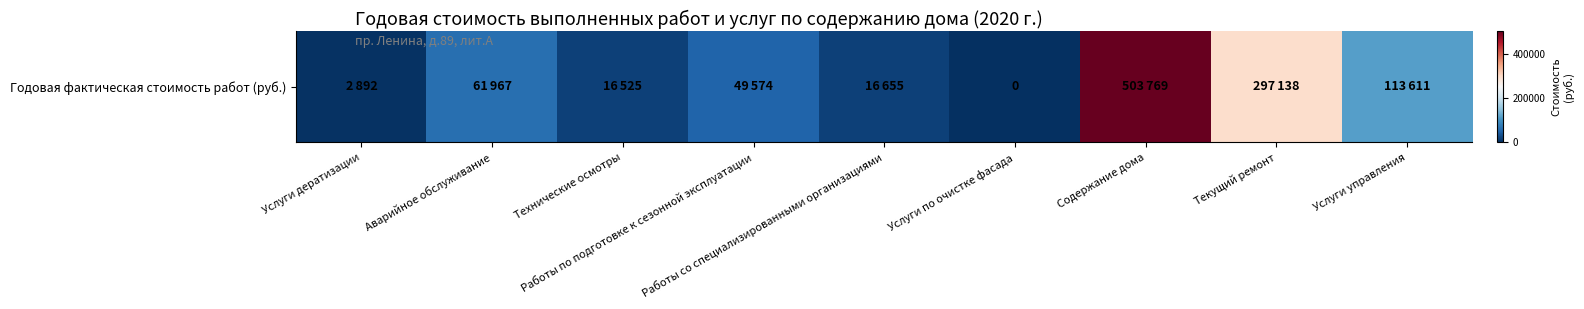

What is the greatest value displayed?

503769